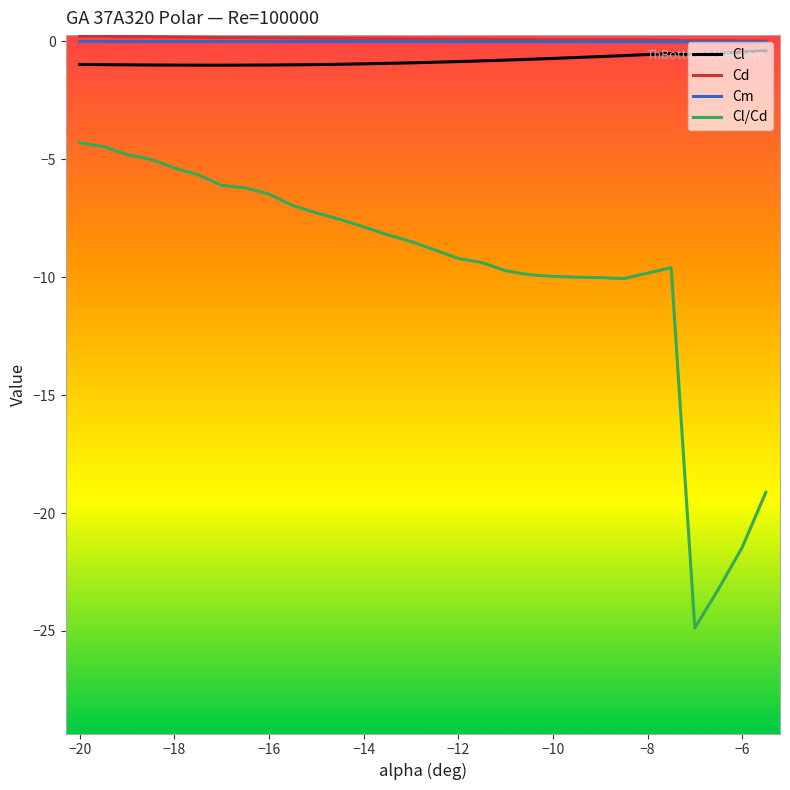

Count the number of categories in the chart.

30